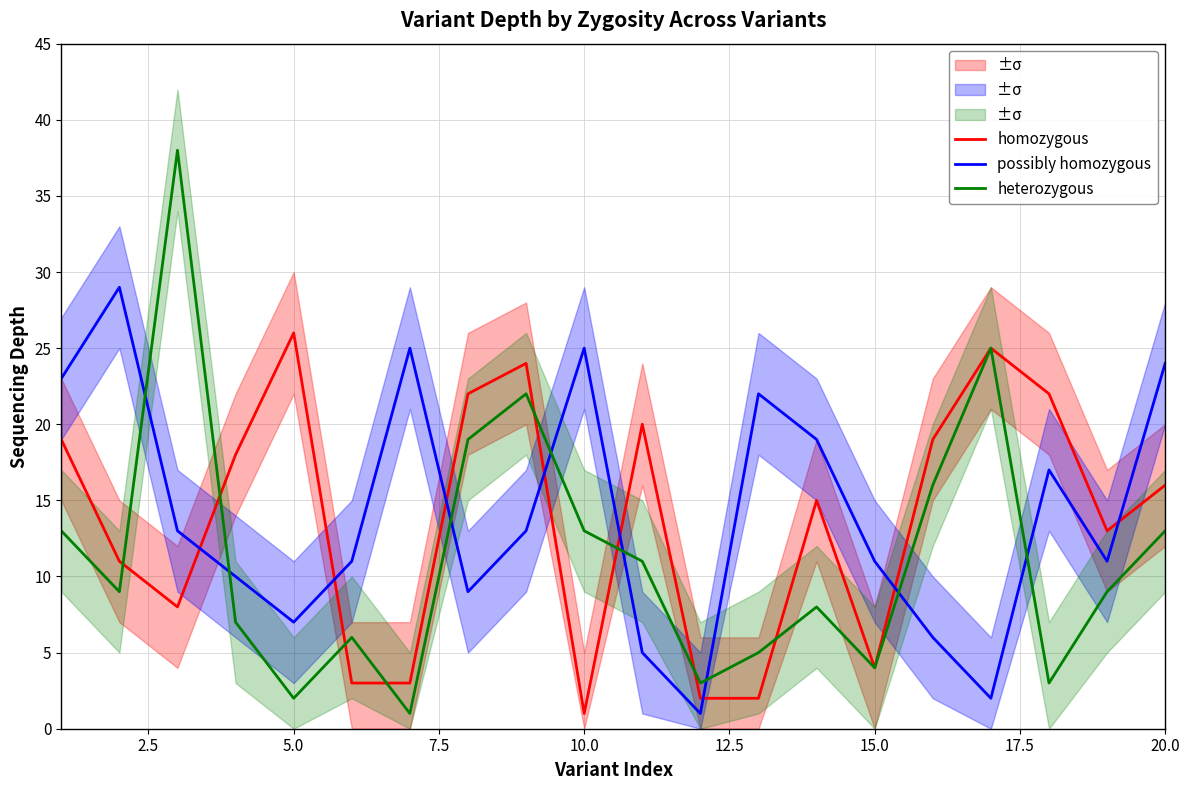

What are all the series names shown in the legend?

homozygous, possibly homozygous, heterozygous